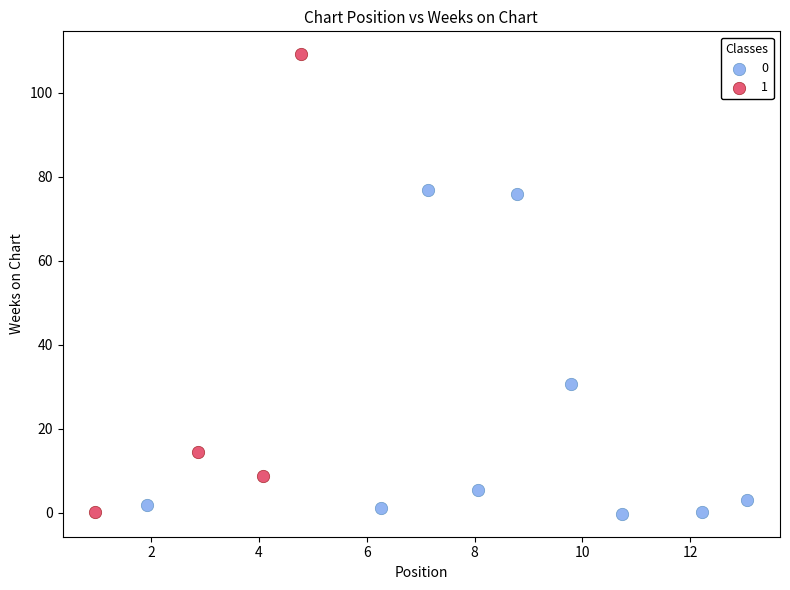

What are all the series names shown in the legend?

0, 1